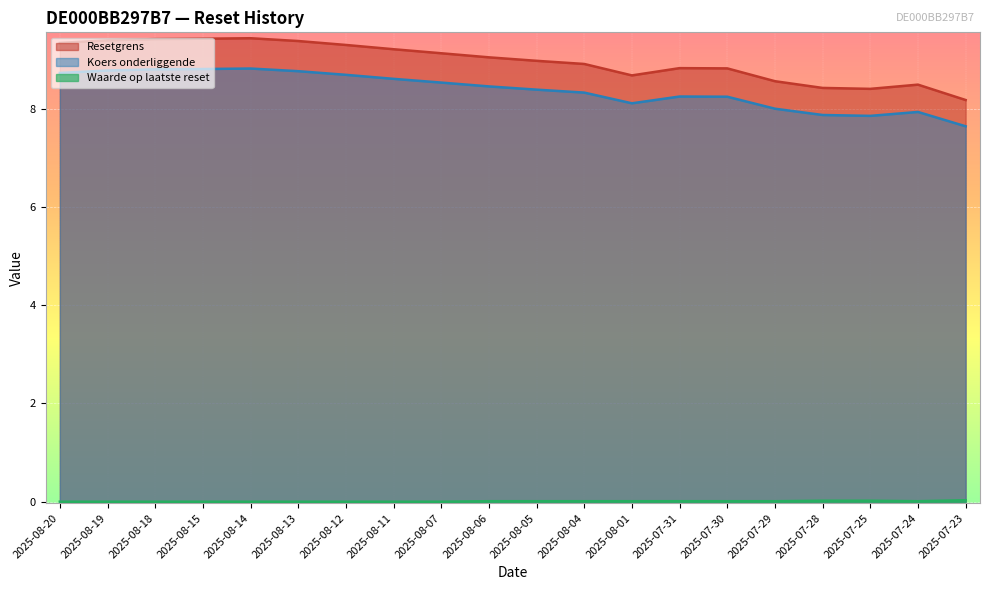

True or false: Waarde op laatste reset and Koers onderliggende intersect in this chart.

False